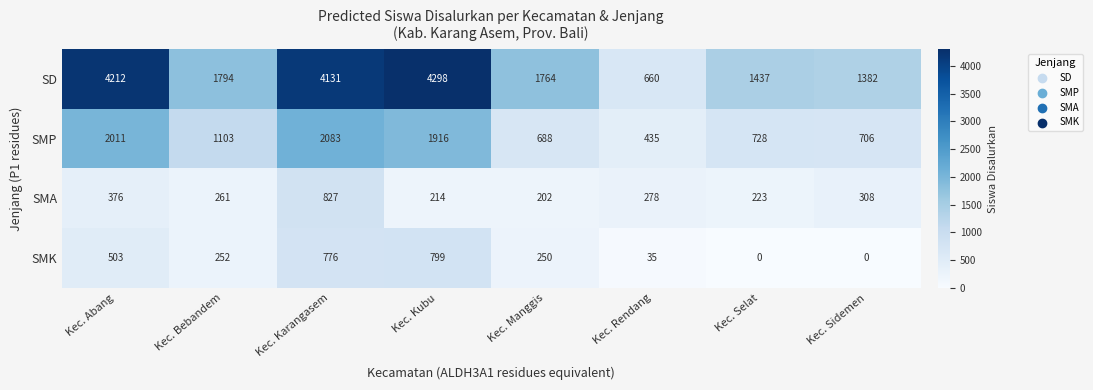

Is it true that SD equals 660 at Kec. Rendang?

True